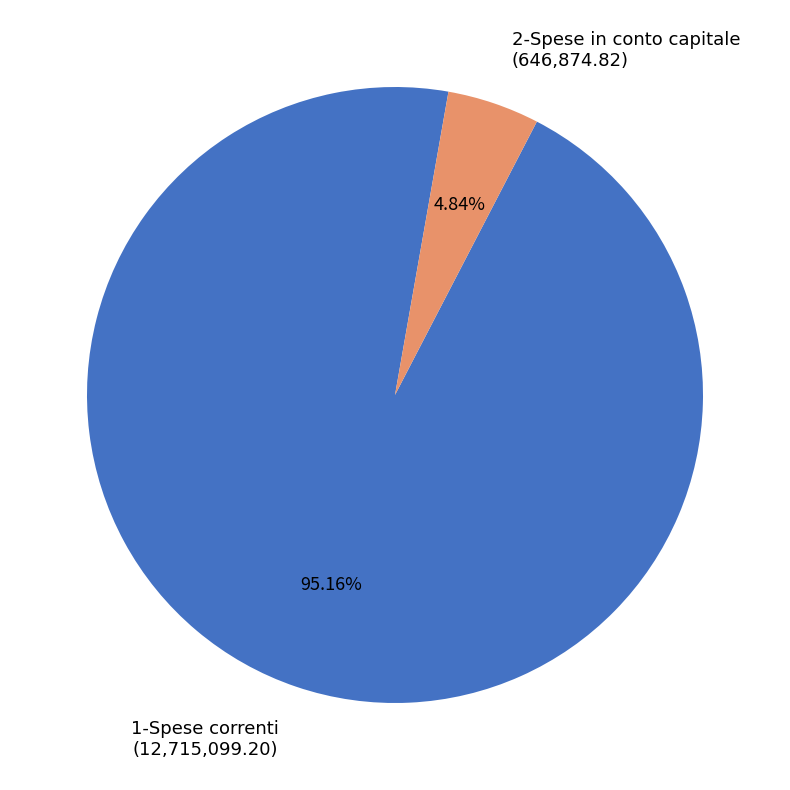

How much of the chart is everything except 2-Spese in conto capitale?

95.2%